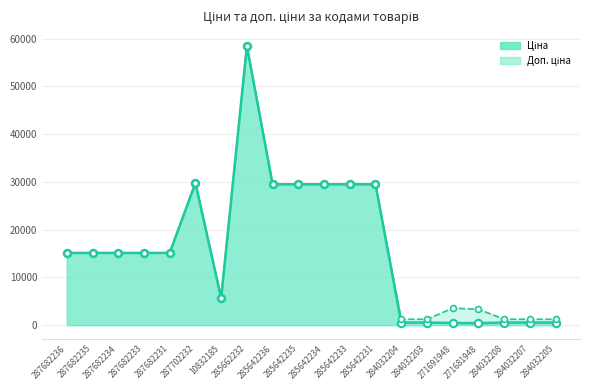

What is the total value across all series at 285642236?

58983.0